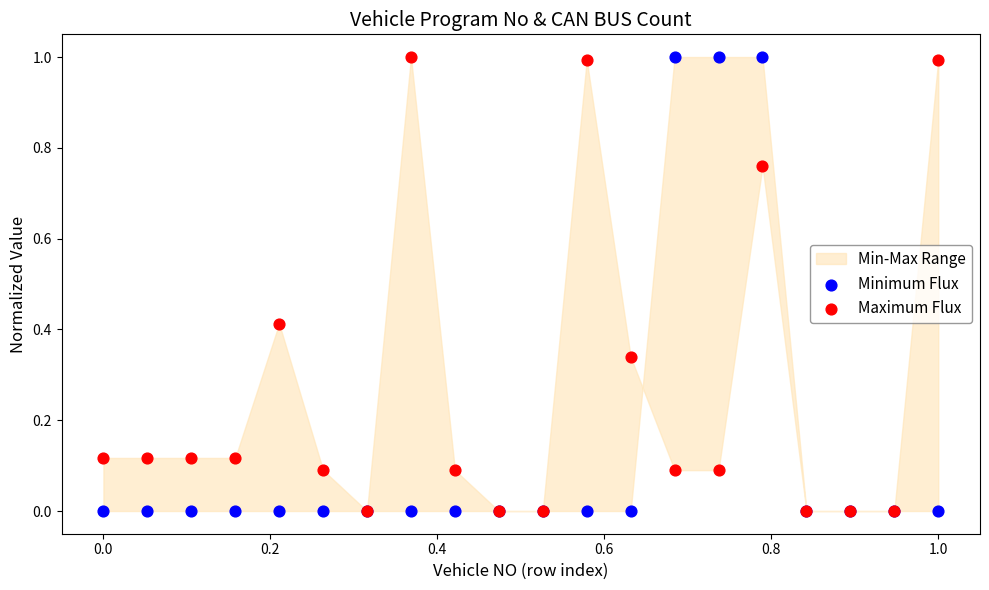

Which series has the largest Y range (max minus min)?

Maximum Flux